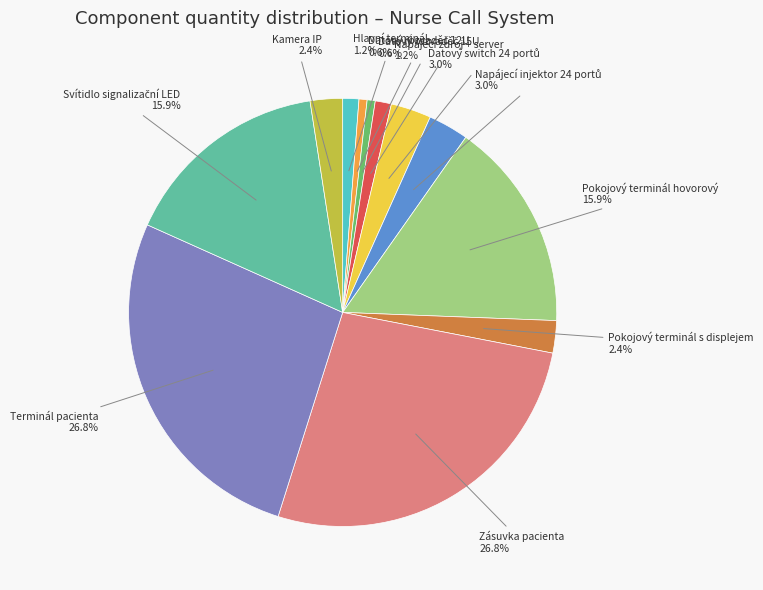

To the nearest percent, what is the difference between the largest and smallest slice percentages?

26%